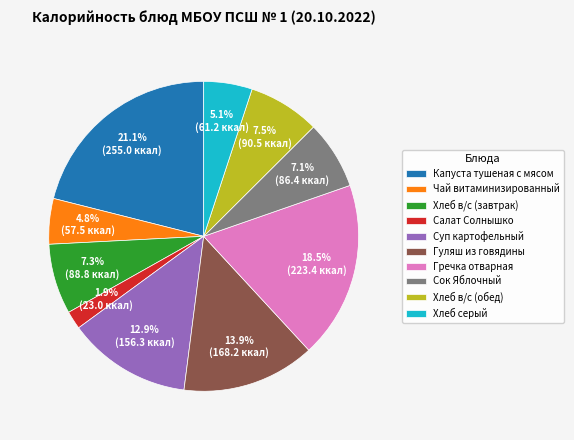

Approximately how many times larger is the value at Чай витаминизированный compared to Сок Яблочный?

0.7